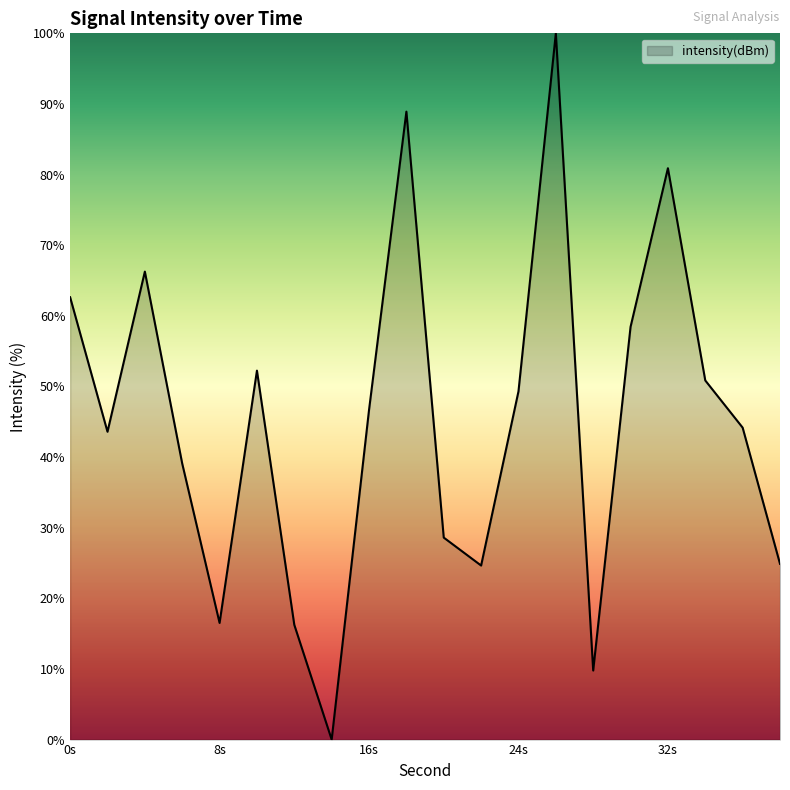

How many interior local peaks (higher than both neighbors) does the data have?

5